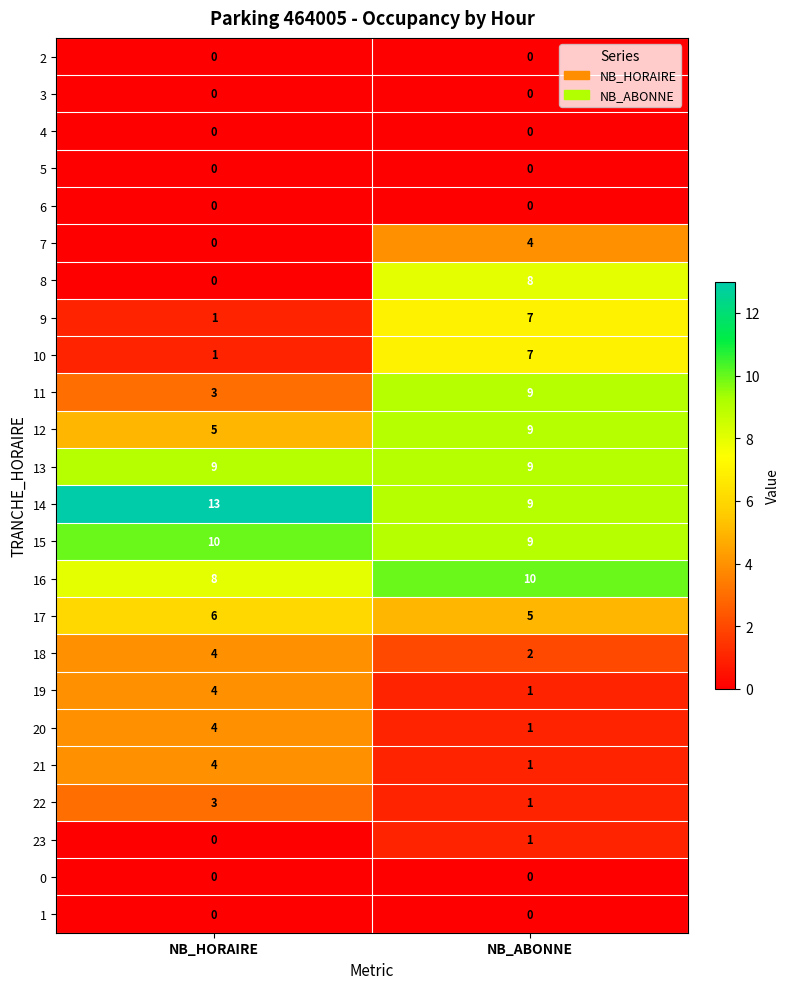

At which category is the sum across all series the highest?

NB_ABONNE